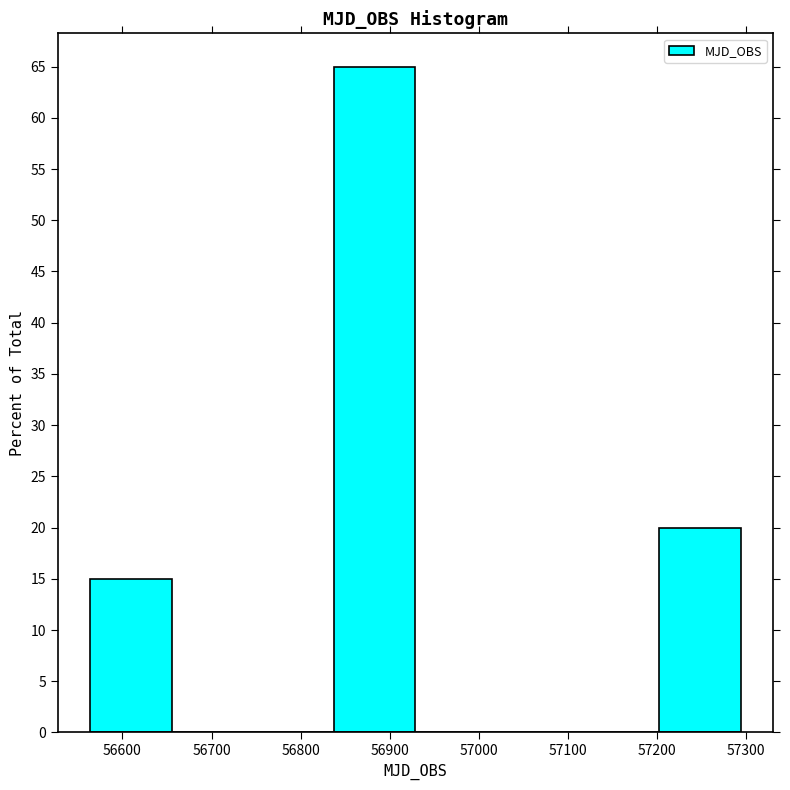

What is the height of the bar covering 56560 to 56660 on the x-axis? Neither the bar edges nor the heights are printed on the chart, so give them approximately, as read against the axes.

15